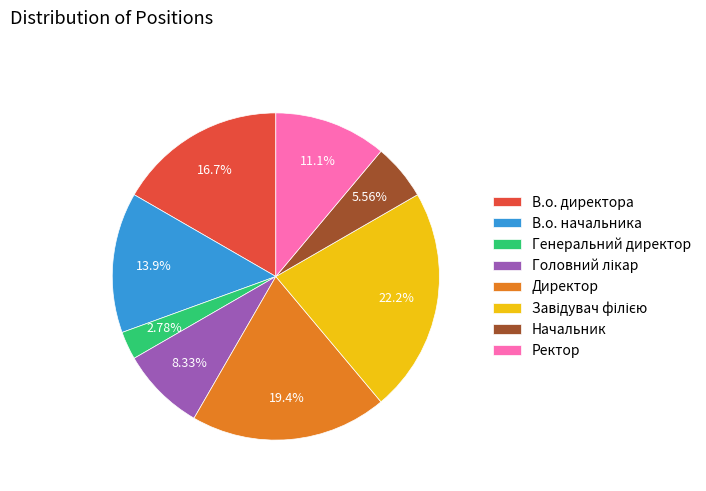

Is the sum of Директор and Генеральний директор greater than half?

No